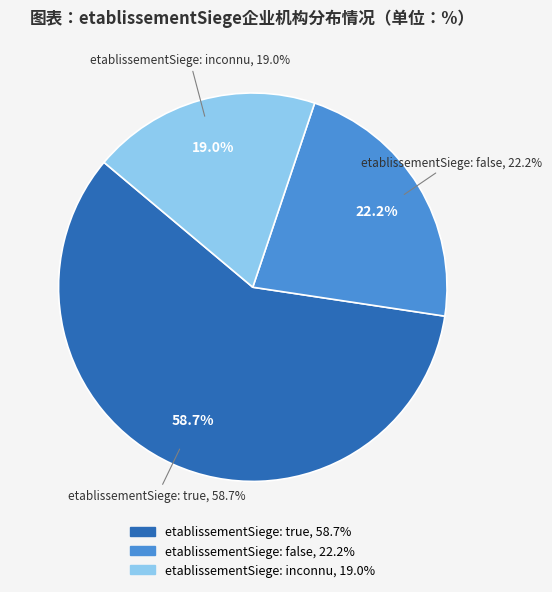

Is true the majority of the pie?

No